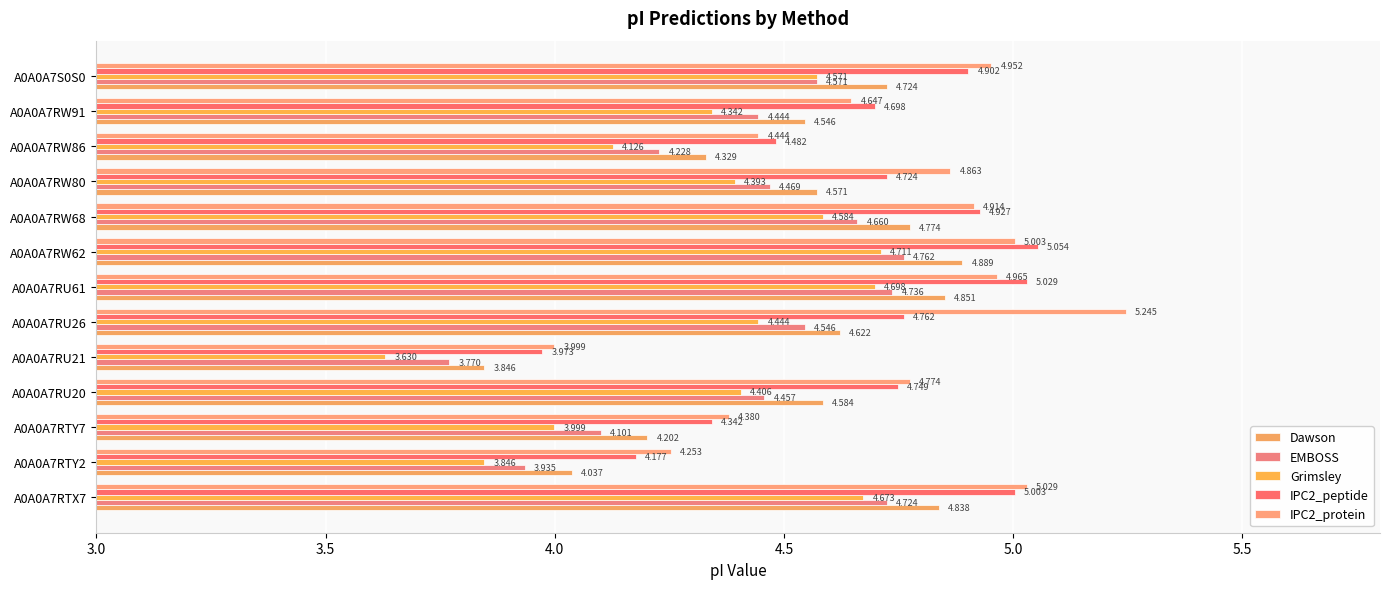

What is the minimum value for IPC2_protein?

4.0